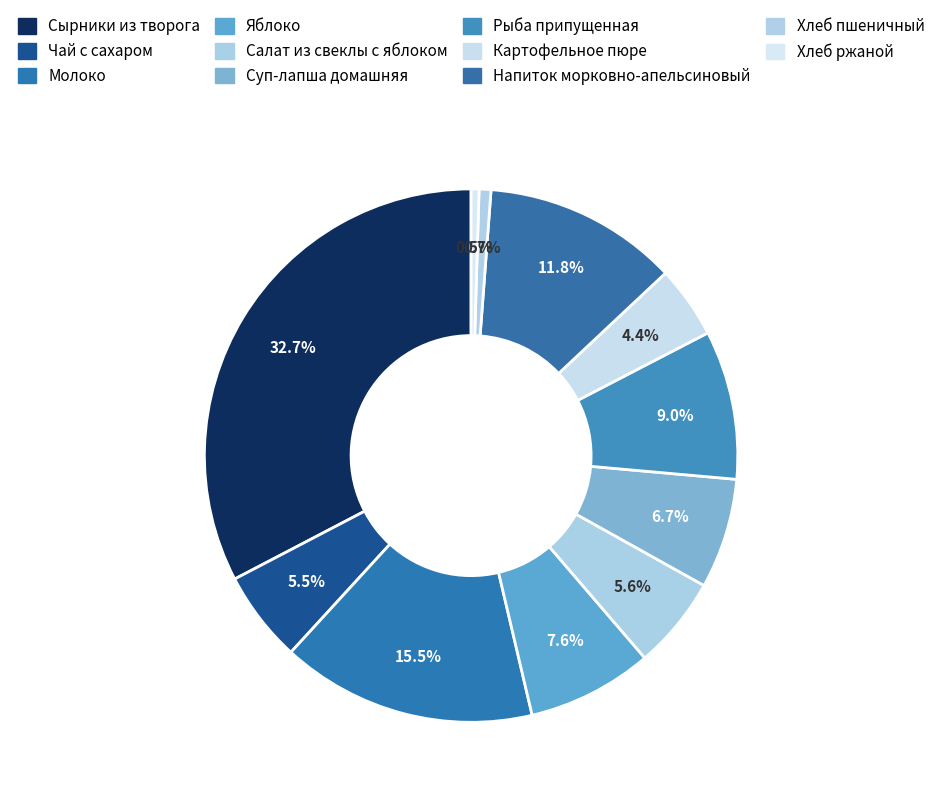

What is the ratio of the value at Яблоко to the value at Сырники из творога?

0.2